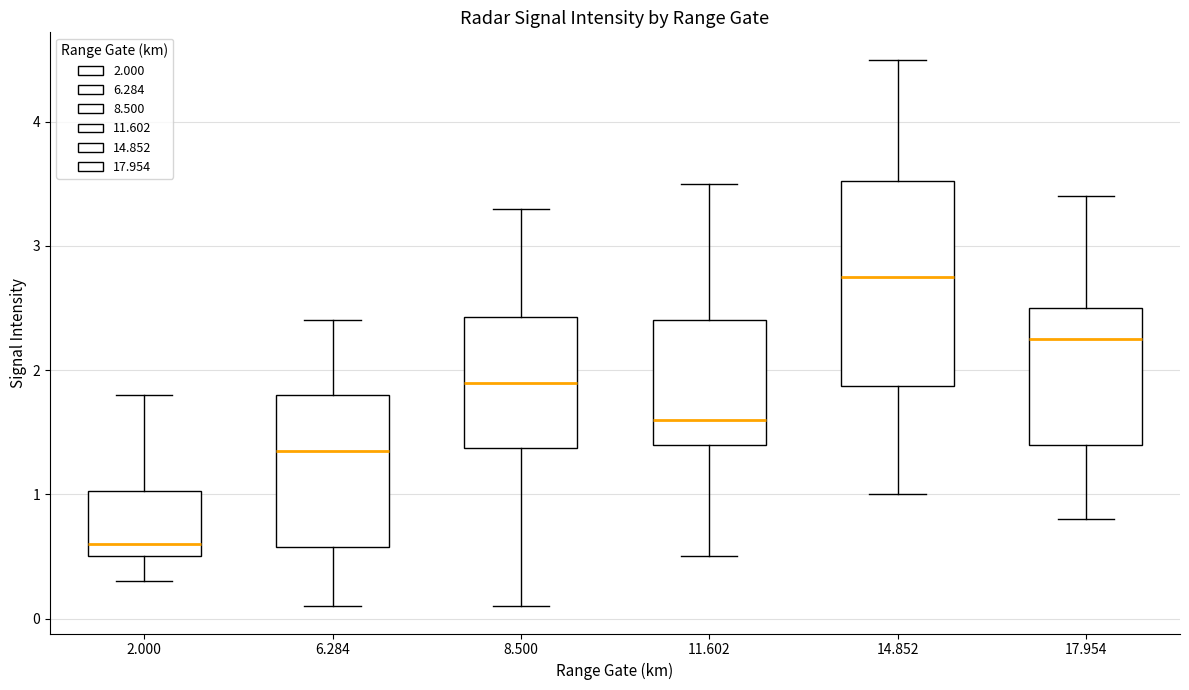

Which box is the tallest, from its lower edge to its upper edge?

14.852